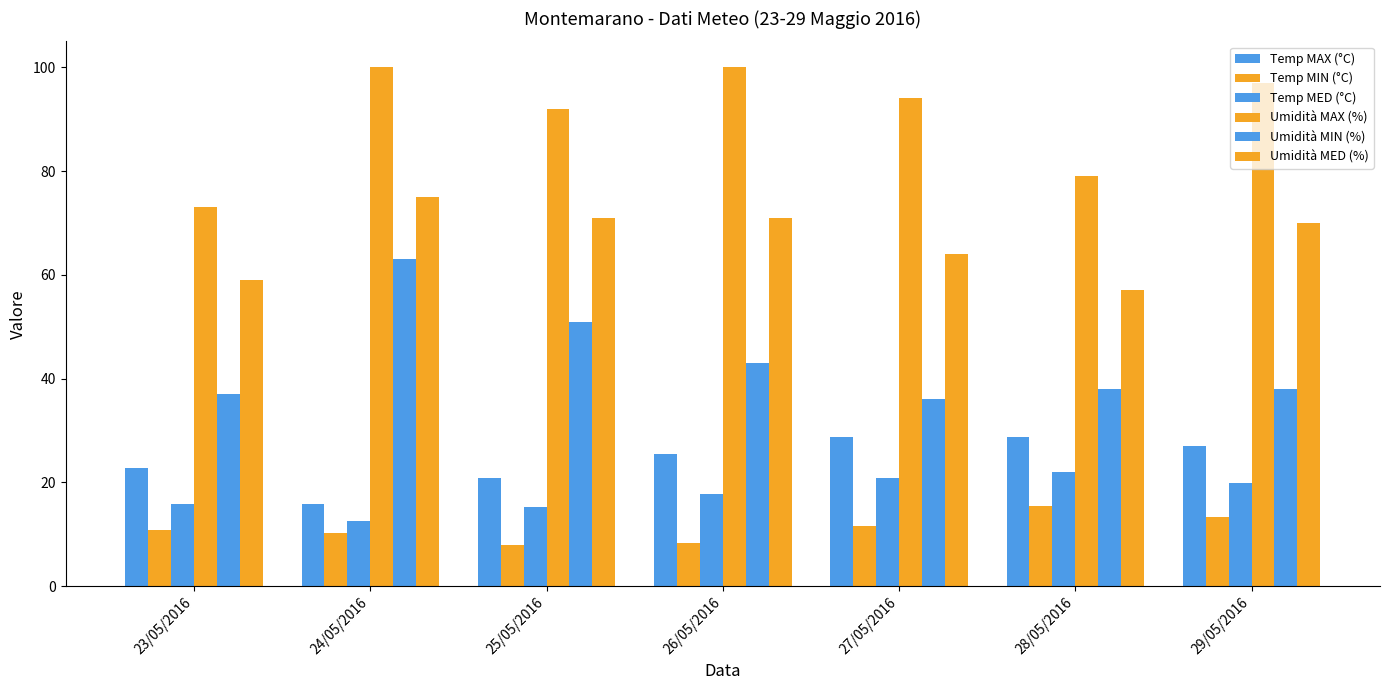

How many groups of bars are there?

7